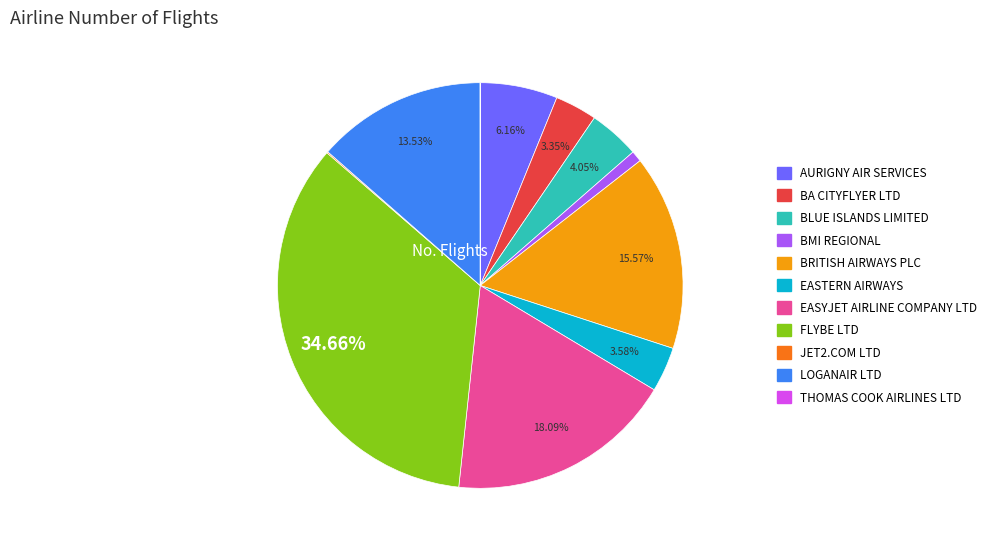

Is there any slice that represents more than half of the pie?

No